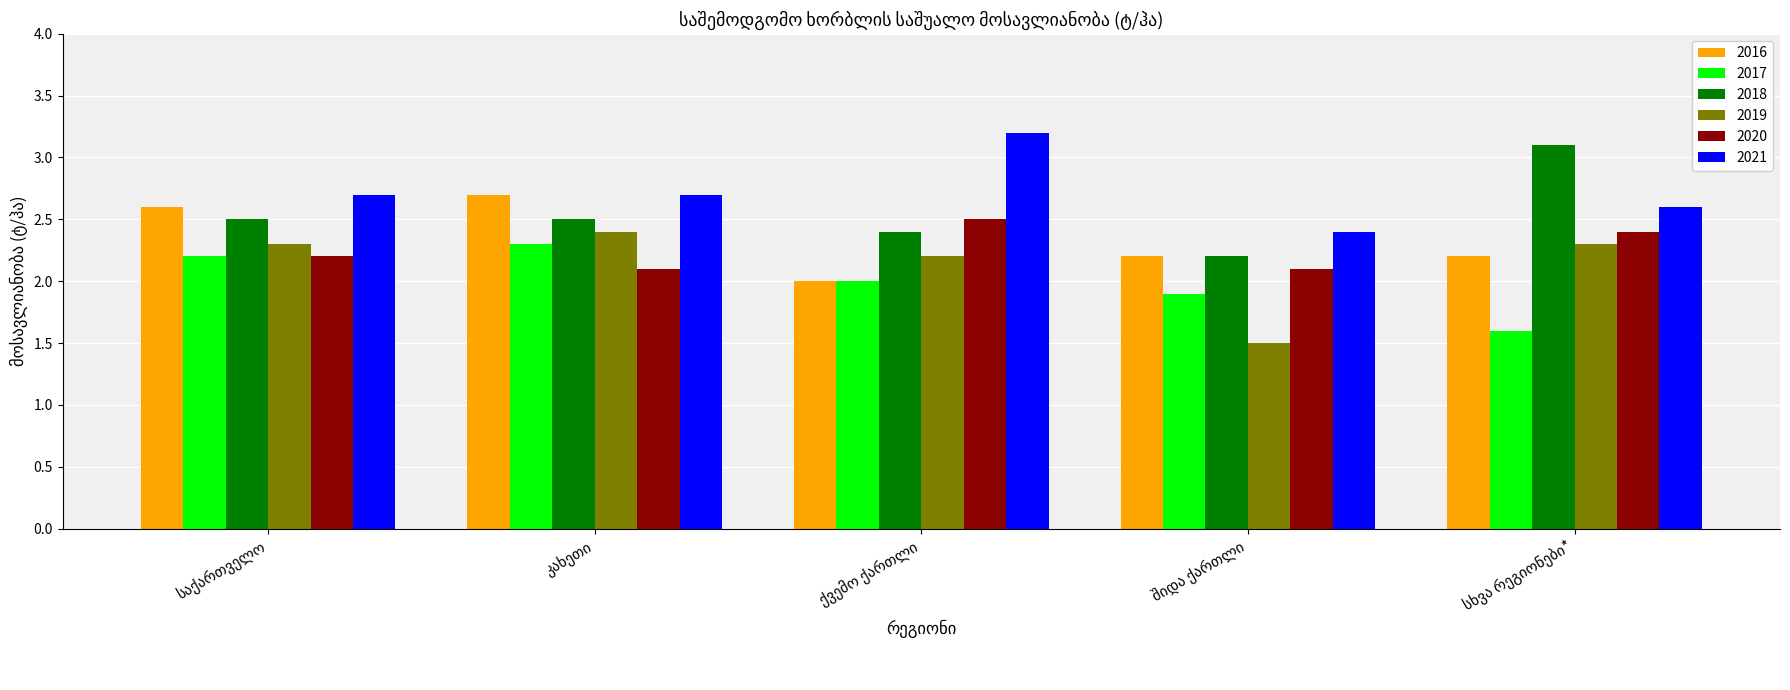

What is the smallest value displayed?

1.5